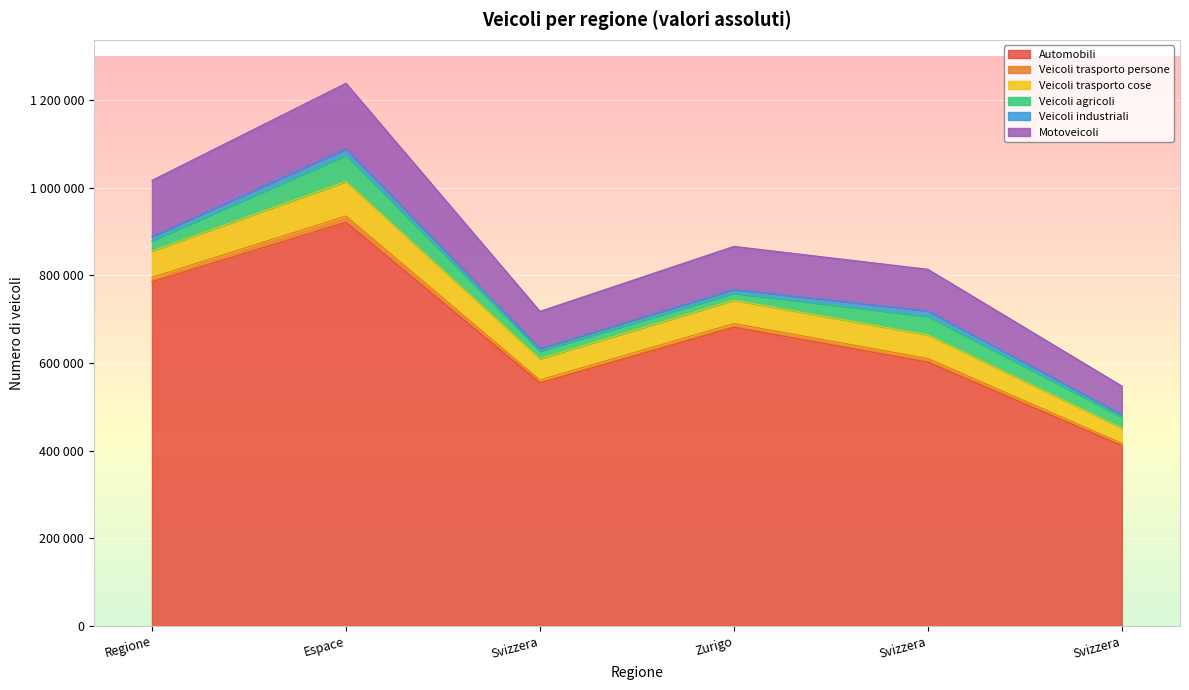

Does the chart display data point markers on the line(s)?

No